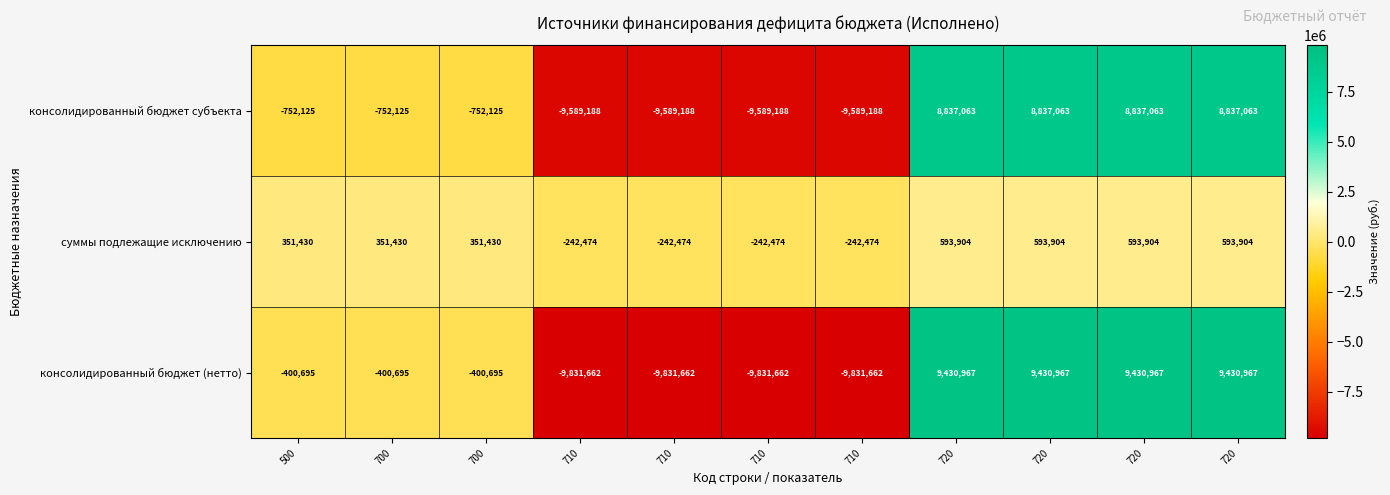

Between 710 and 720, which series saw the biggest shift?

консолидированный бюджет (нетто)